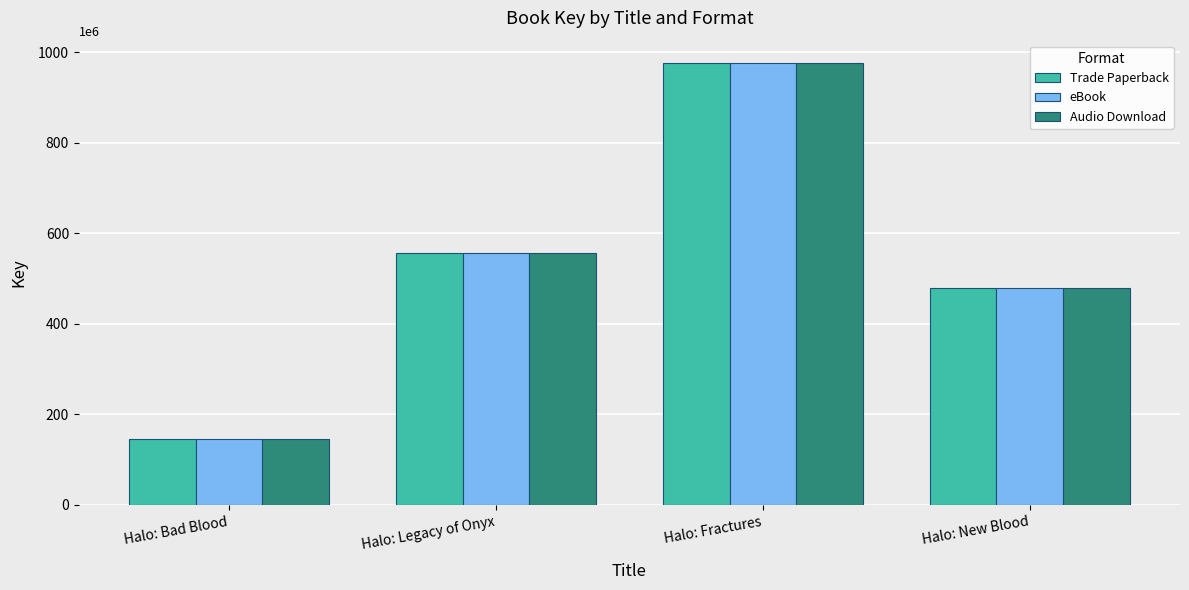

Which category has the lowest value in the eBook series?

Halo: Bad Blood